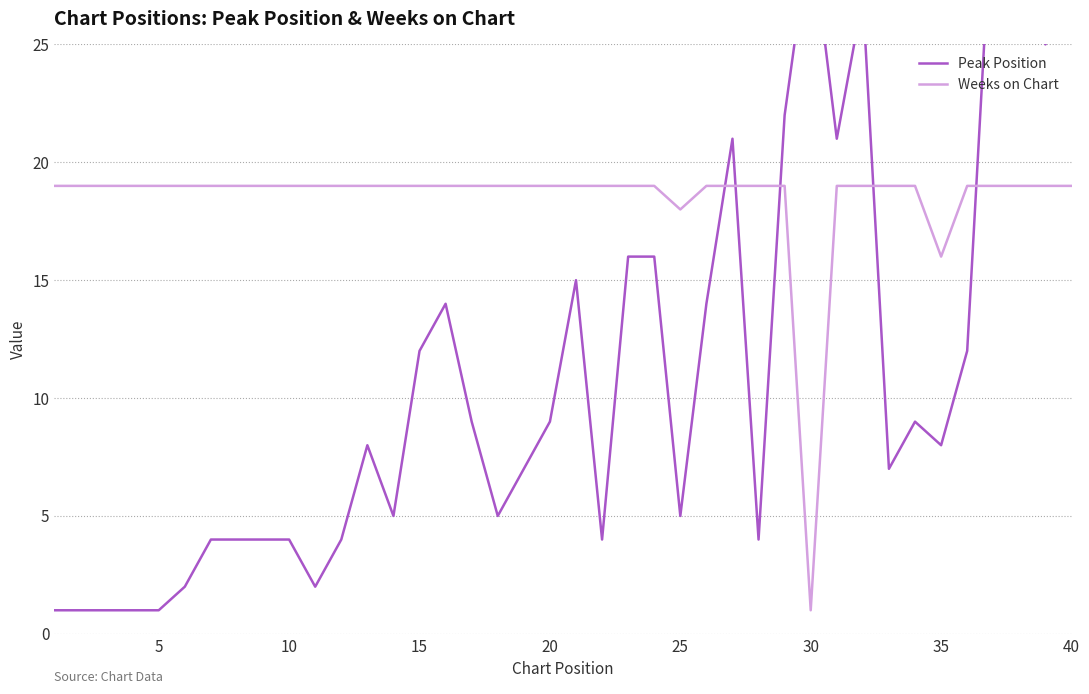

Is it true that Weeks on Chart equals 19 at 20?

True